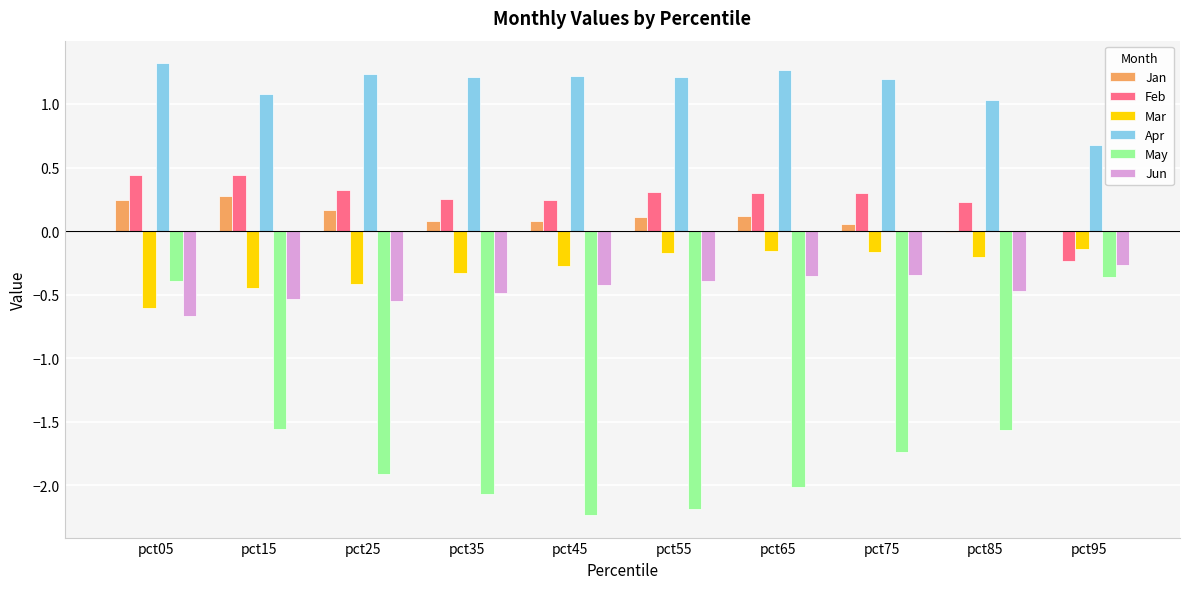

Is the value of Mar at pct15 greater than the value of Apr at pct45?

No